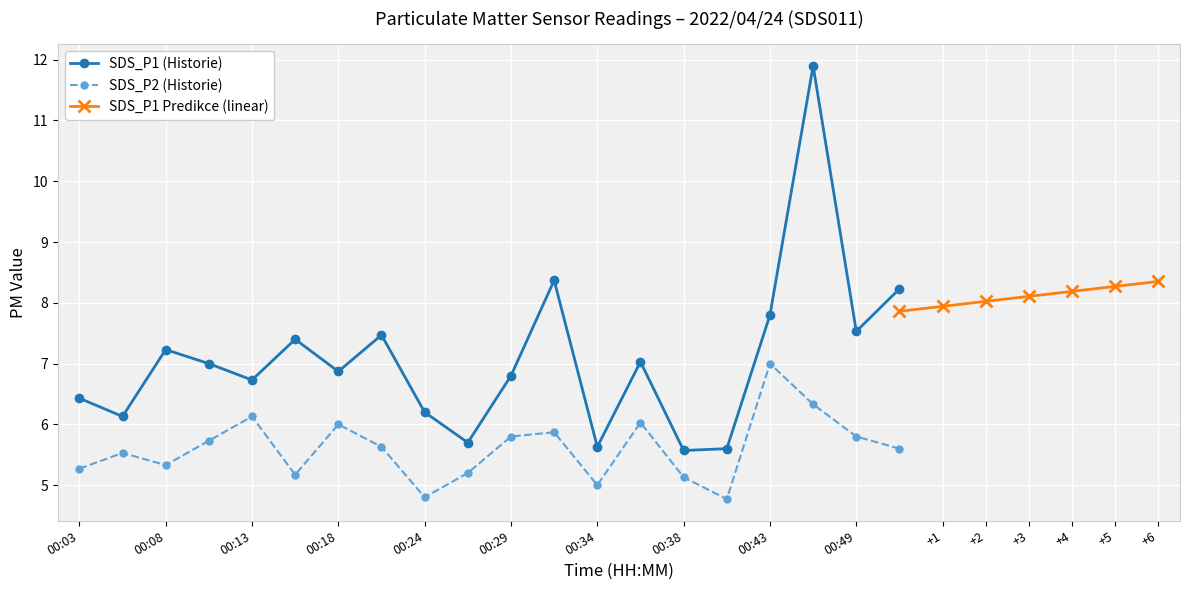

True or false: SDS_P2 (Historie) and SDS_P1 (Historie) intersect in this chart.

False